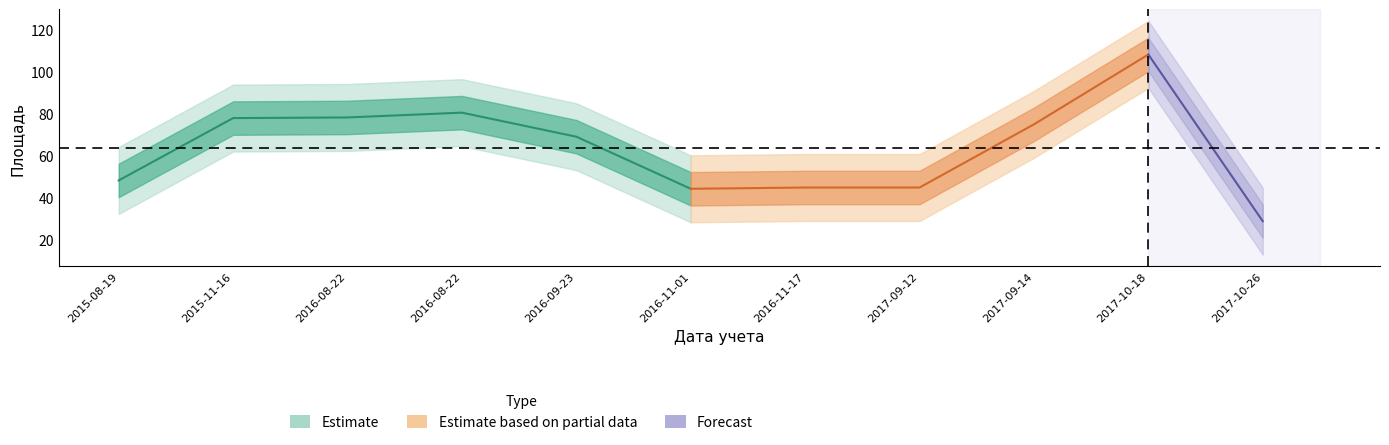

Reading right to left, what are all the values shown in this chart?

2017-10-26=28.7	2017-10-18=108.4	2017-09-14=75.0	2017-09-12=44.8	2016-11-17=44.8	2016-11-01=44.2	2016-09-23=69.1	2016-08-22=80.6	2016-08-22=78.3	2015-11-16=78.0	2015-08-19=48.2